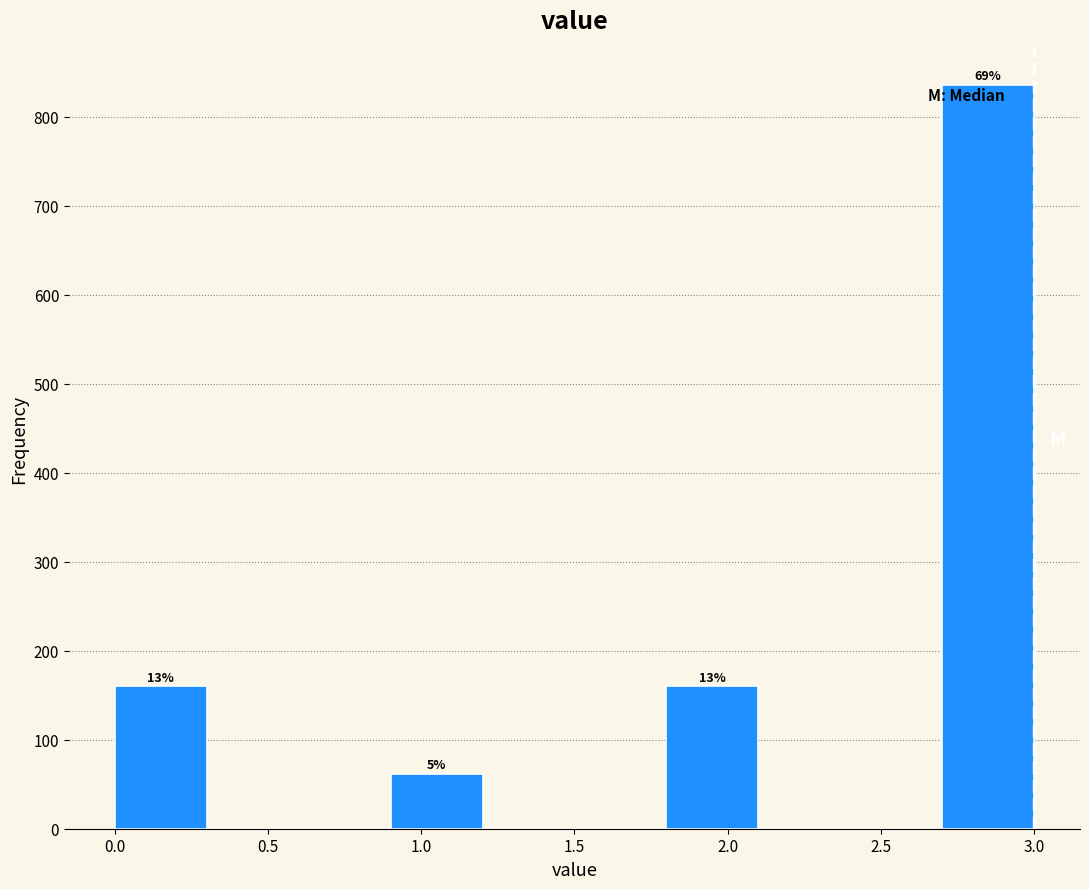

Over which range of the x-axis is the bar tallest?

2.7 to 3.0